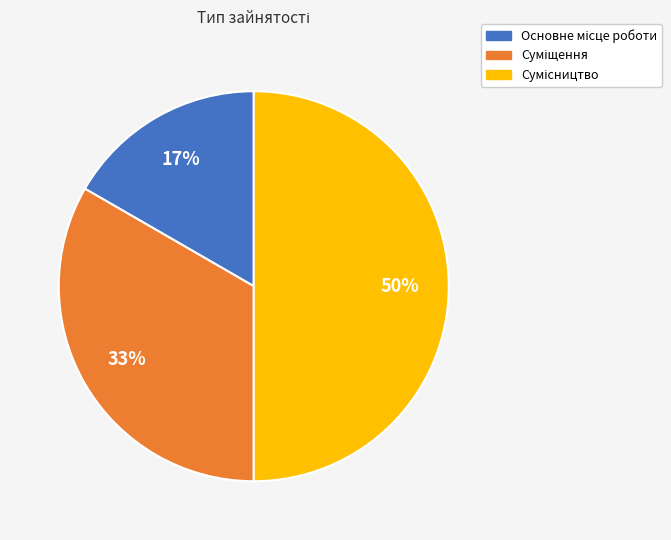

To the nearest percent, what is the difference between the largest and smallest slice percentages?

33%